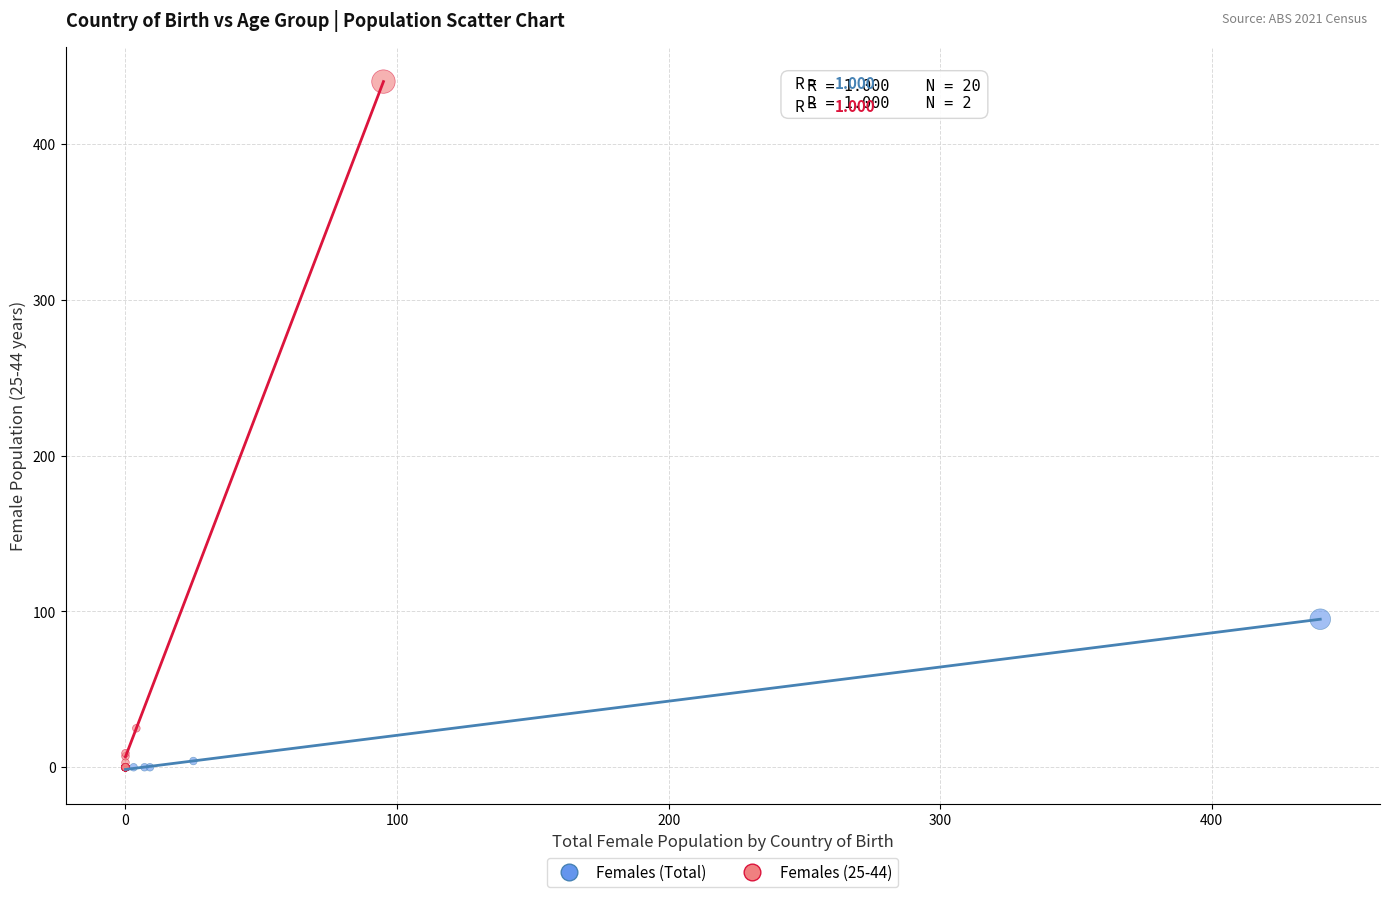

Which series reaches the maximum Y coordinate?

Females (25-44)